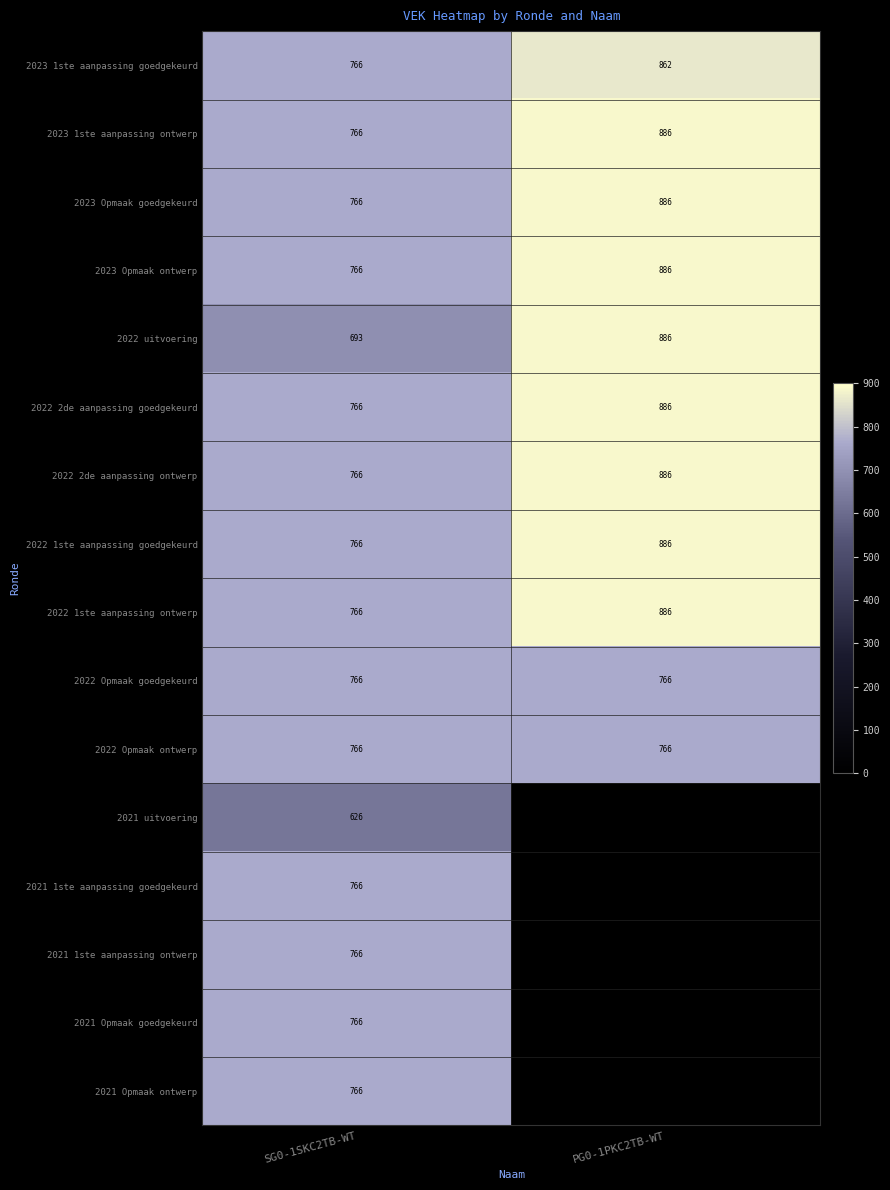

What is the sum of the 2022 1ste aanpassing ontwerp values at SG0-1SKC2TB-WT and PG0-1PKC2TB-WT?

1652